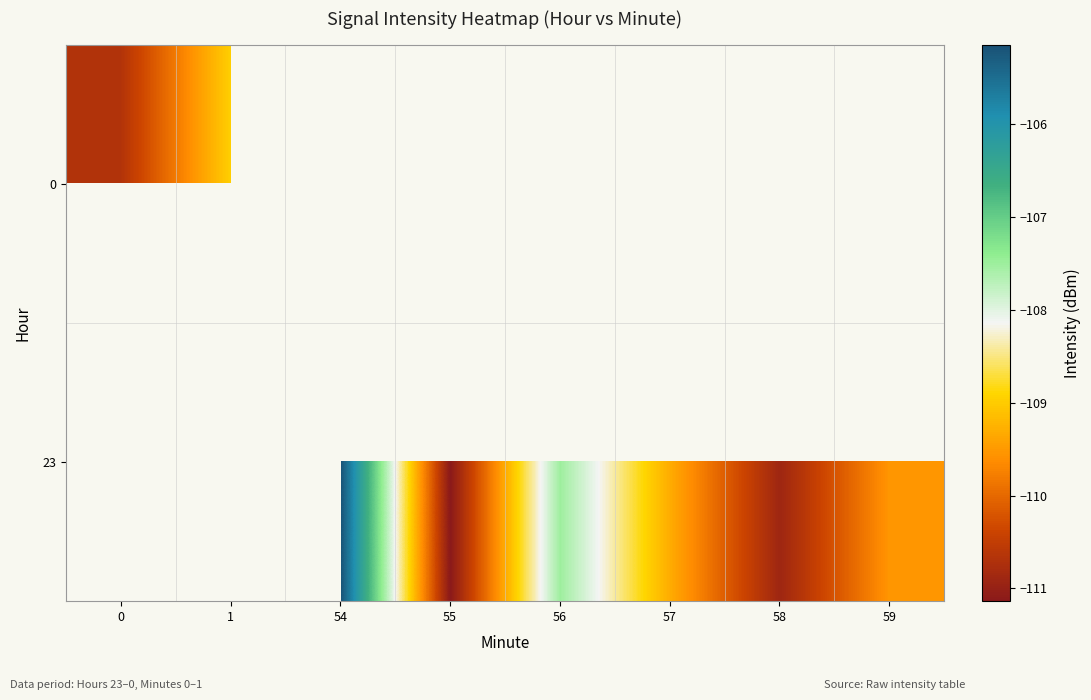

What is the maximum value for 0?

-109.0